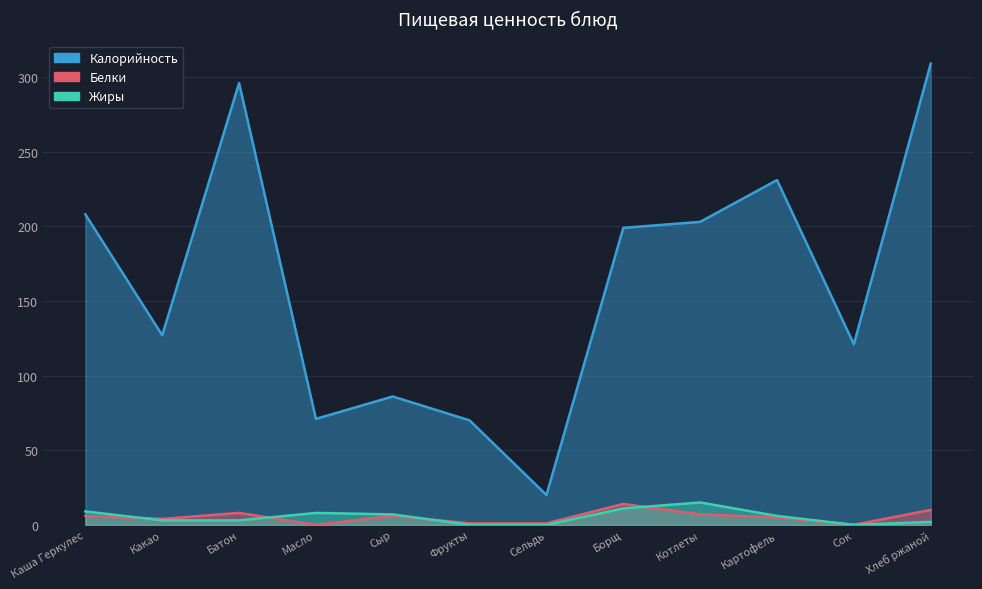

Where is the first local minimum for Жиры?

Сок